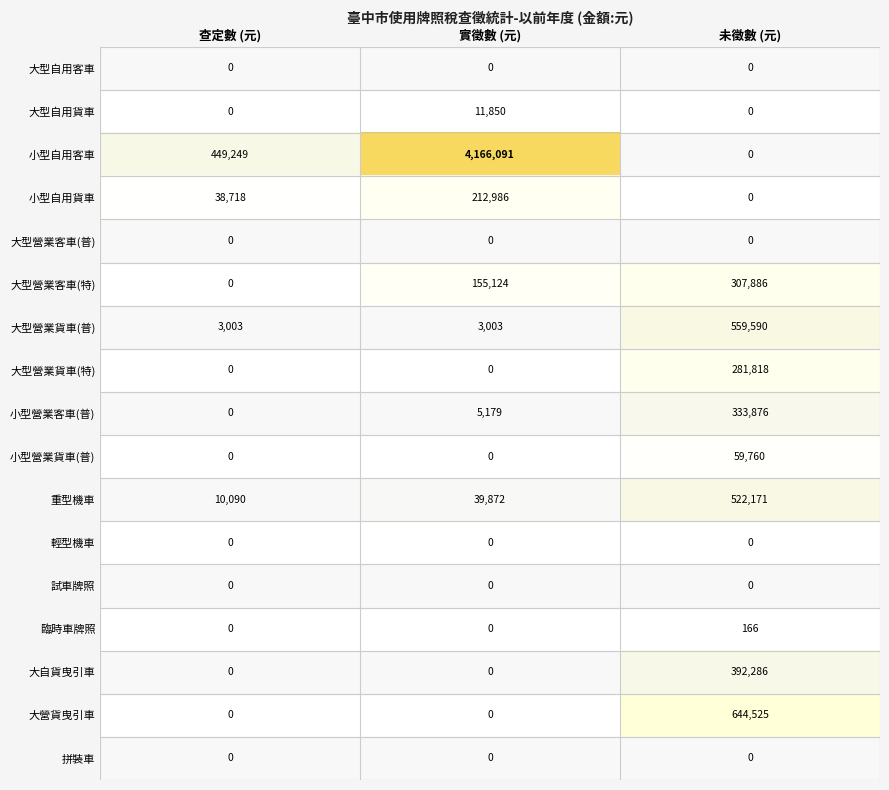

Which label corresponds to the largest value in the chart?

實徵數 (元)